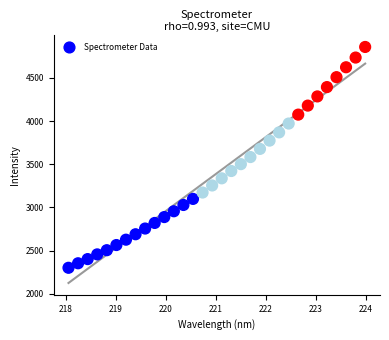

What is the range of Y values (max minus min)?

2559.3